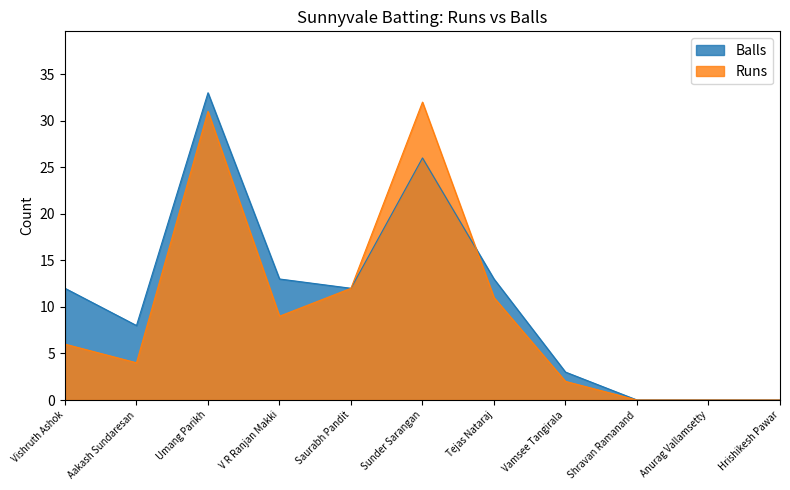

What is the sum of all Runs values?

107